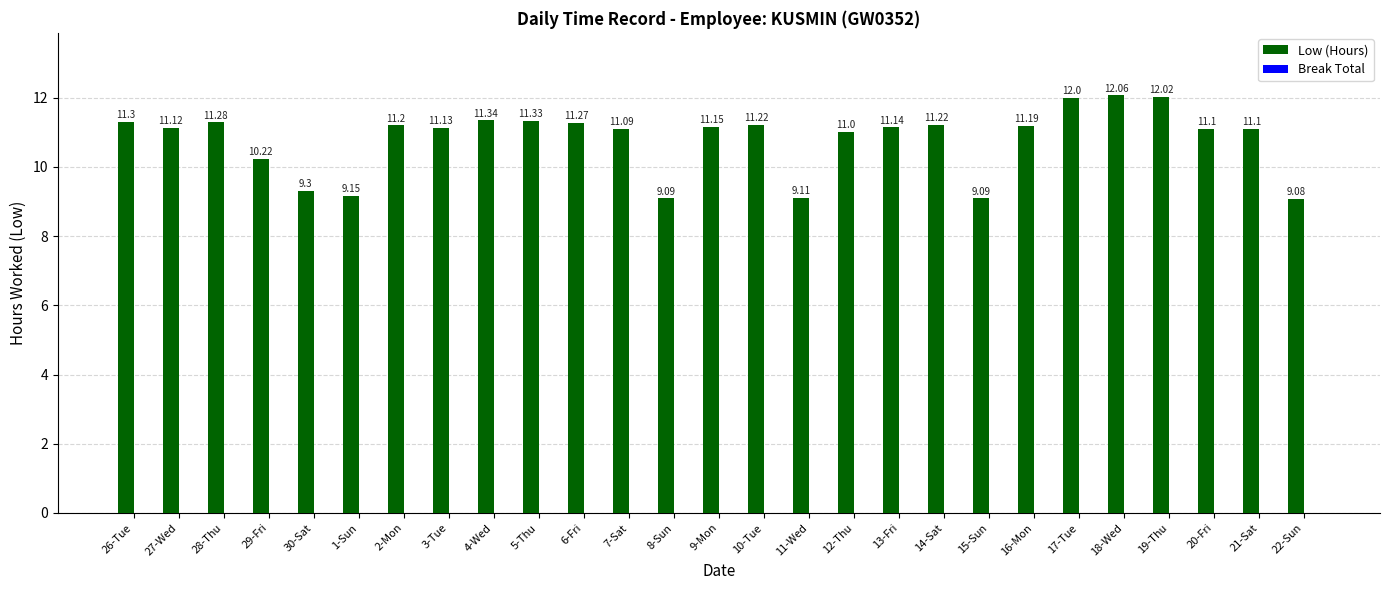

What is the sum of the values at 13-Fri and 3-Tue?

22.3